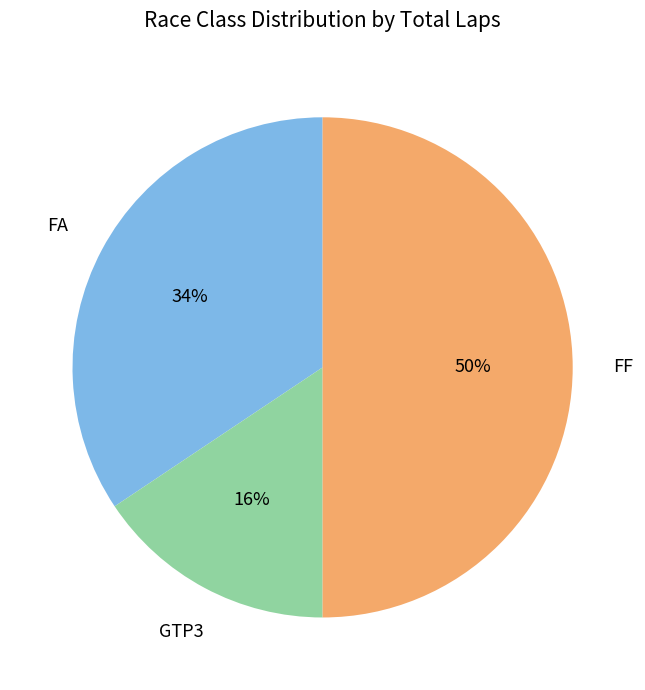

To the nearest percent, what is the difference between the largest and smallest slice percentages?

34%